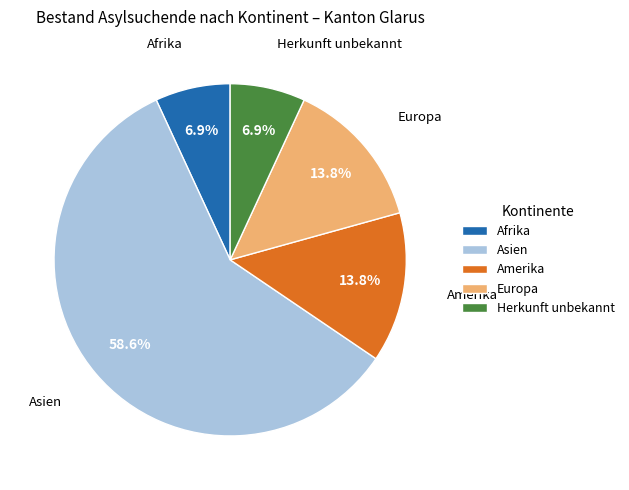

True or false: Herkunft unbekannt accounts for 7% of the total.

True